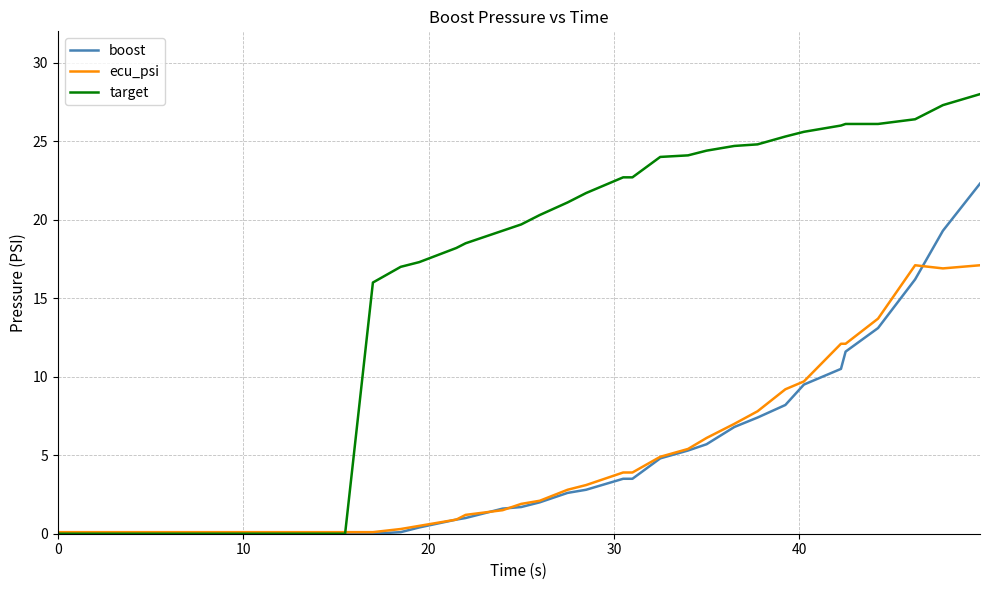

Rank the series by their maximum value, from highest to lowest.

target, boost, ecu_psi